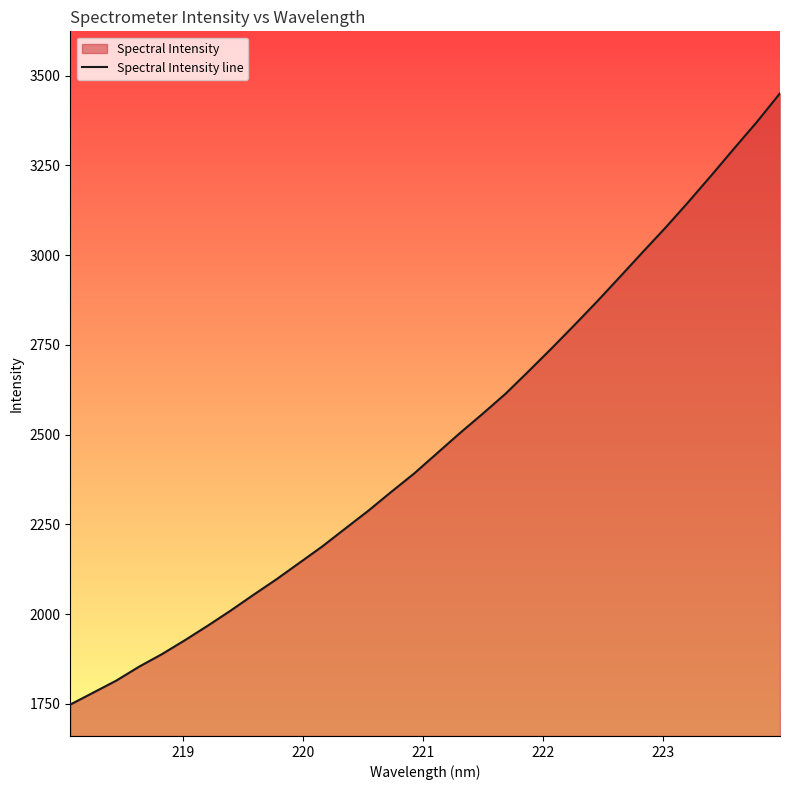

Does the chart display data point markers on the line(s)?

No